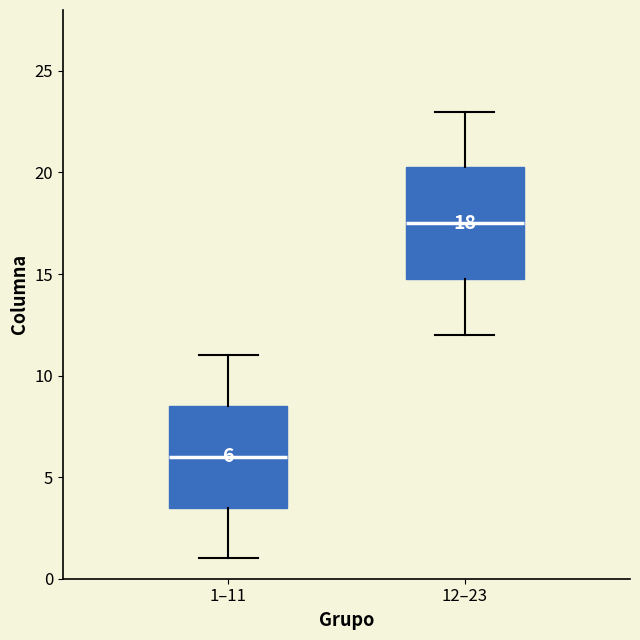

Comparing the boxes themselves (not the whiskers), which one is the tallest?

12–23